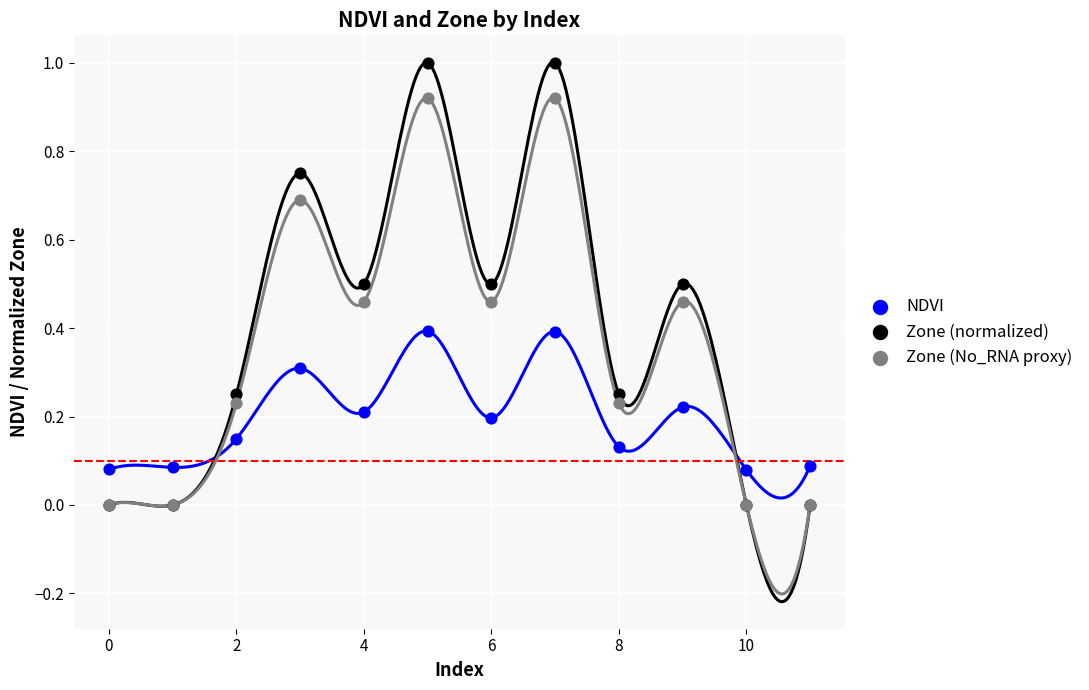

Which series has the largest Y range (max minus min)?

Zone (normalized)